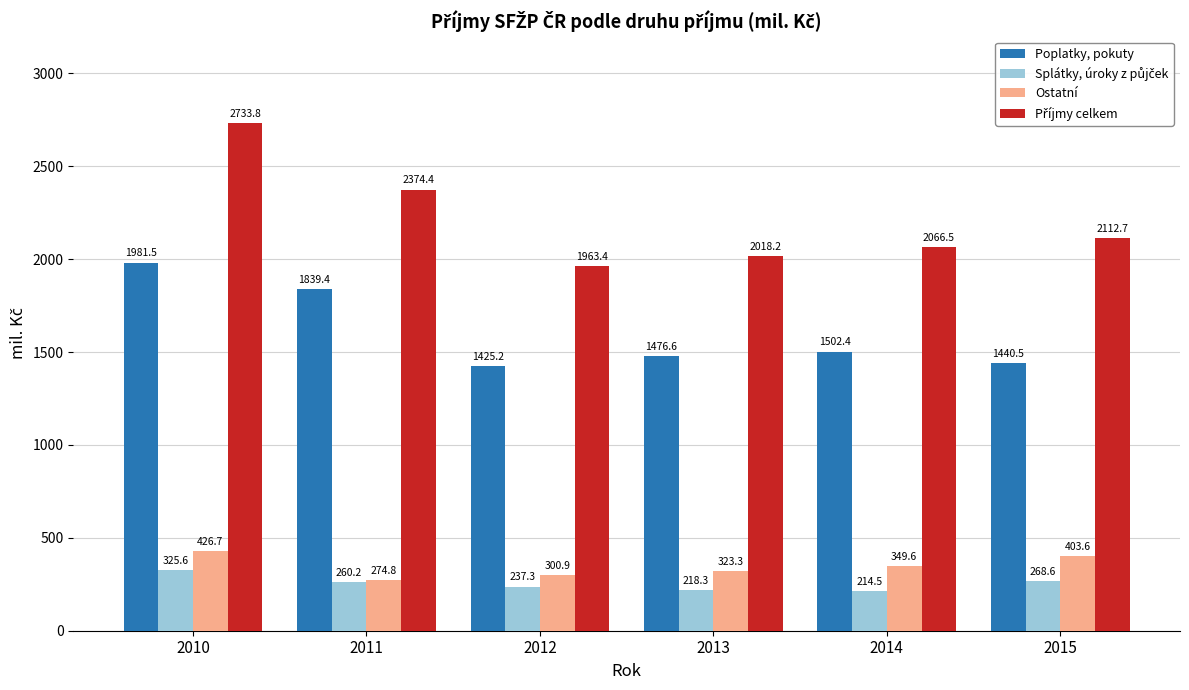

How many categories are shown in the chart?

6